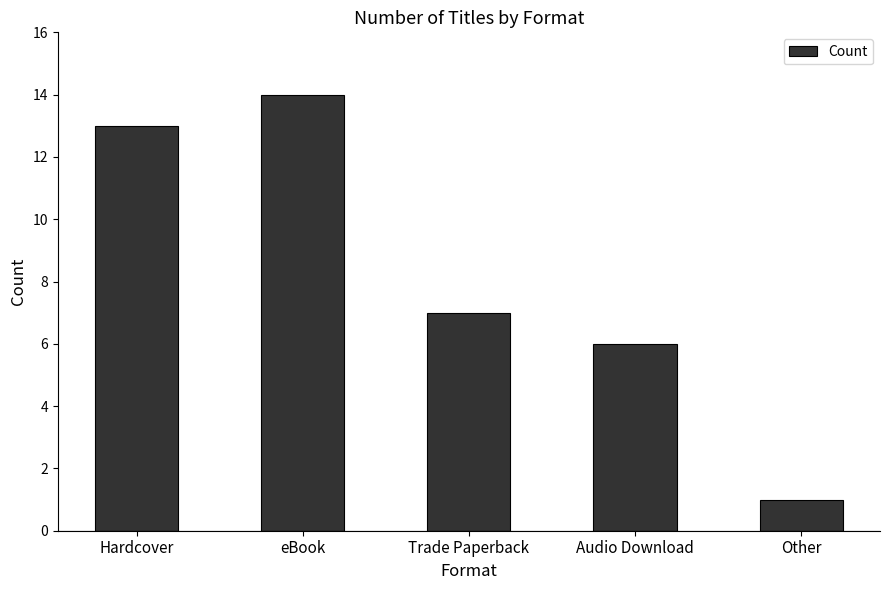

What is the difference between the values at Trade Paperback and Hardcover?

6